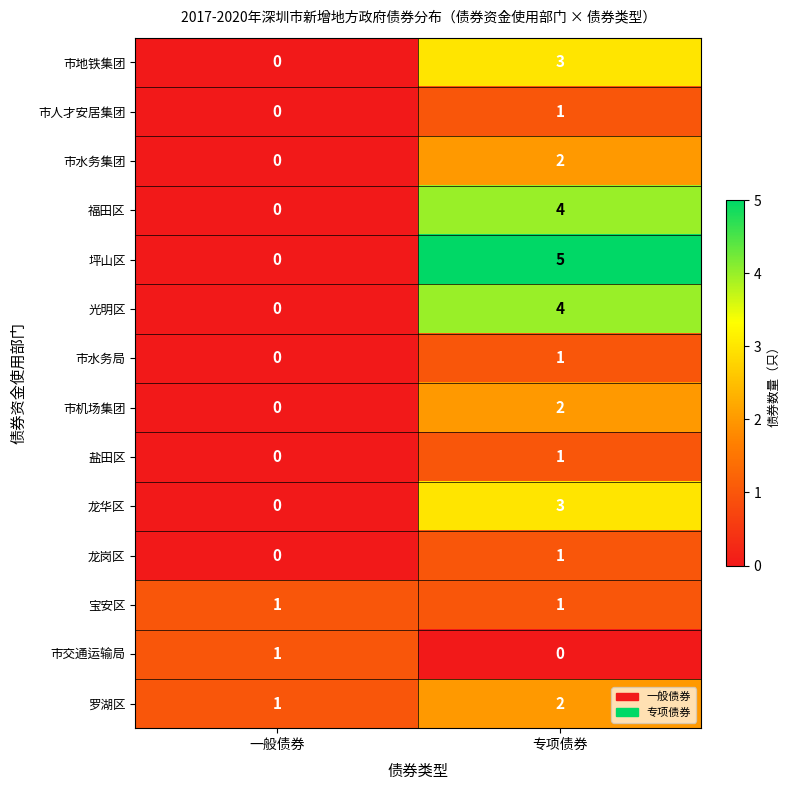

What is the maximum value shown in the chart?

5